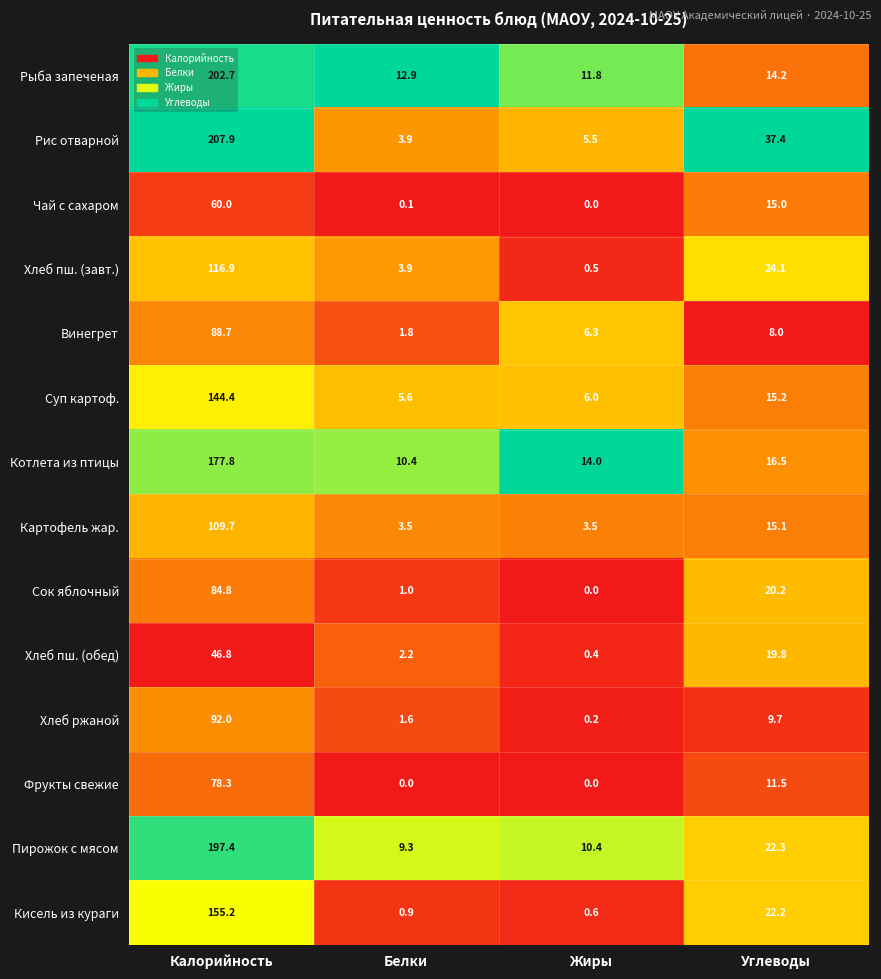

The Рыба запеченая series shows 55.7 at Калорийность. True or false?

False